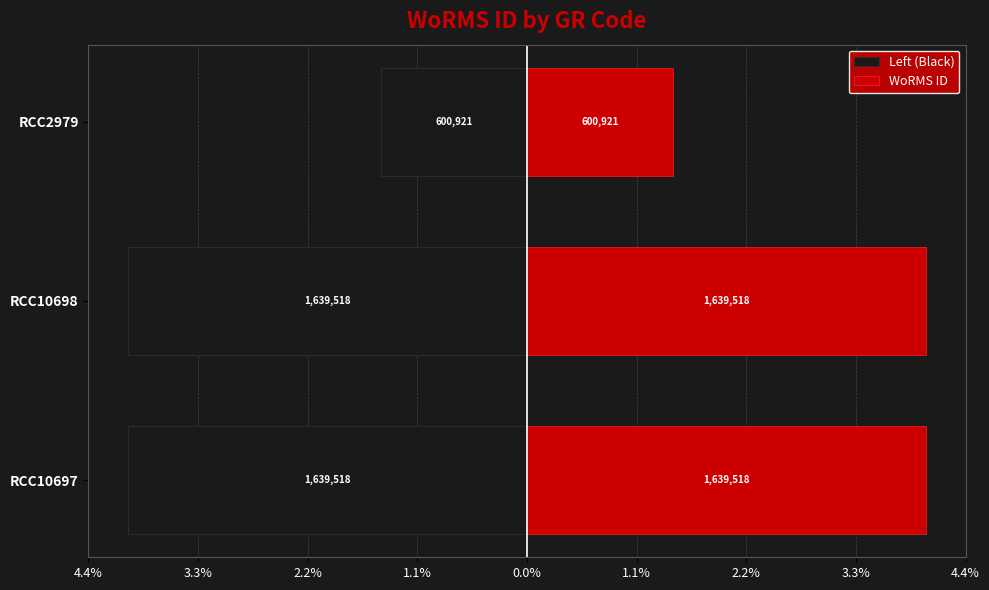

Reading right to left, what are all the values shown in this chart?

Left (Black): -1.5	-4.0	-4.0
WoRMS ID: 1.5	4.0	4.0